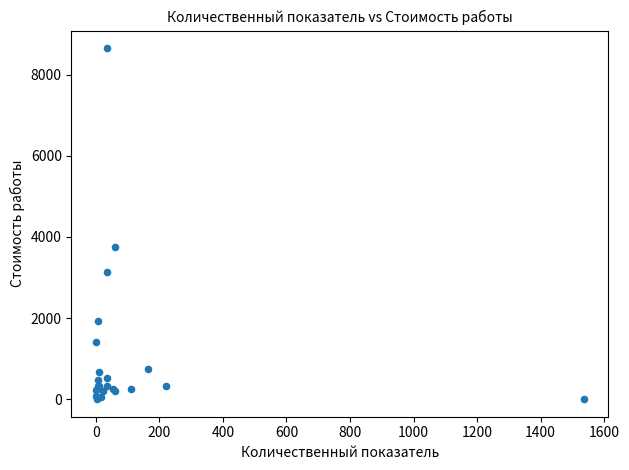

What Y value in the scatter plot is closest to 4328?

3758.3